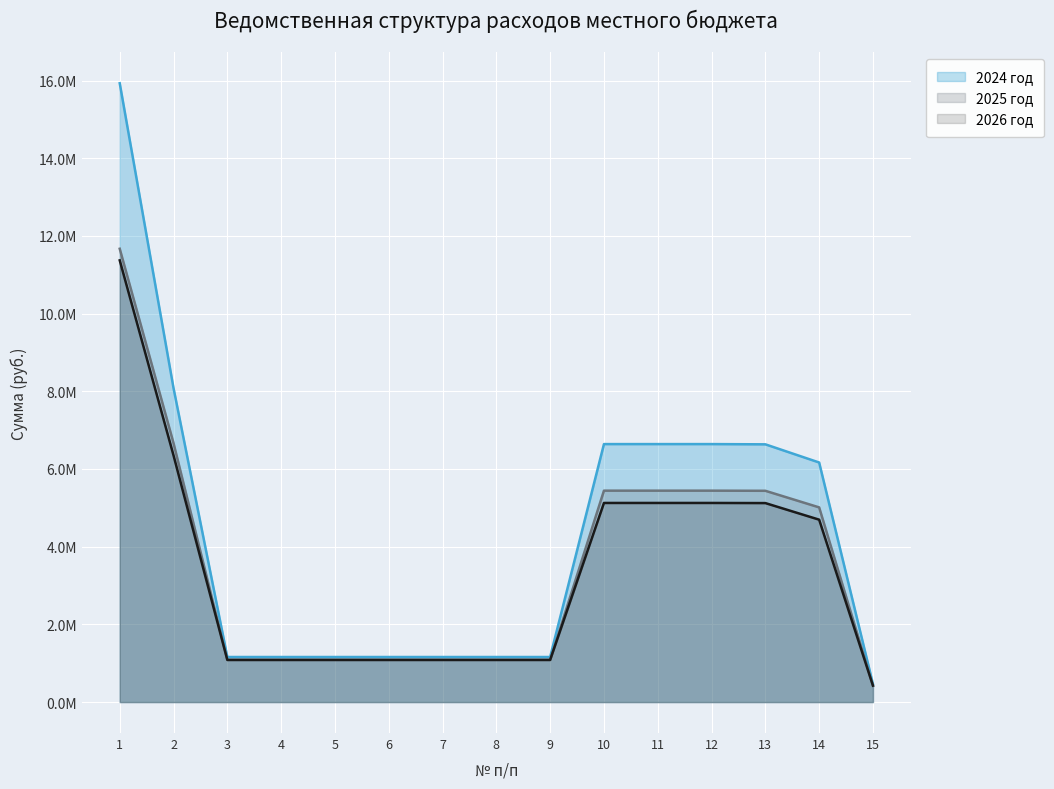

What are all the series names shown in the legend?

2024 год, 2025 год, 2026 год